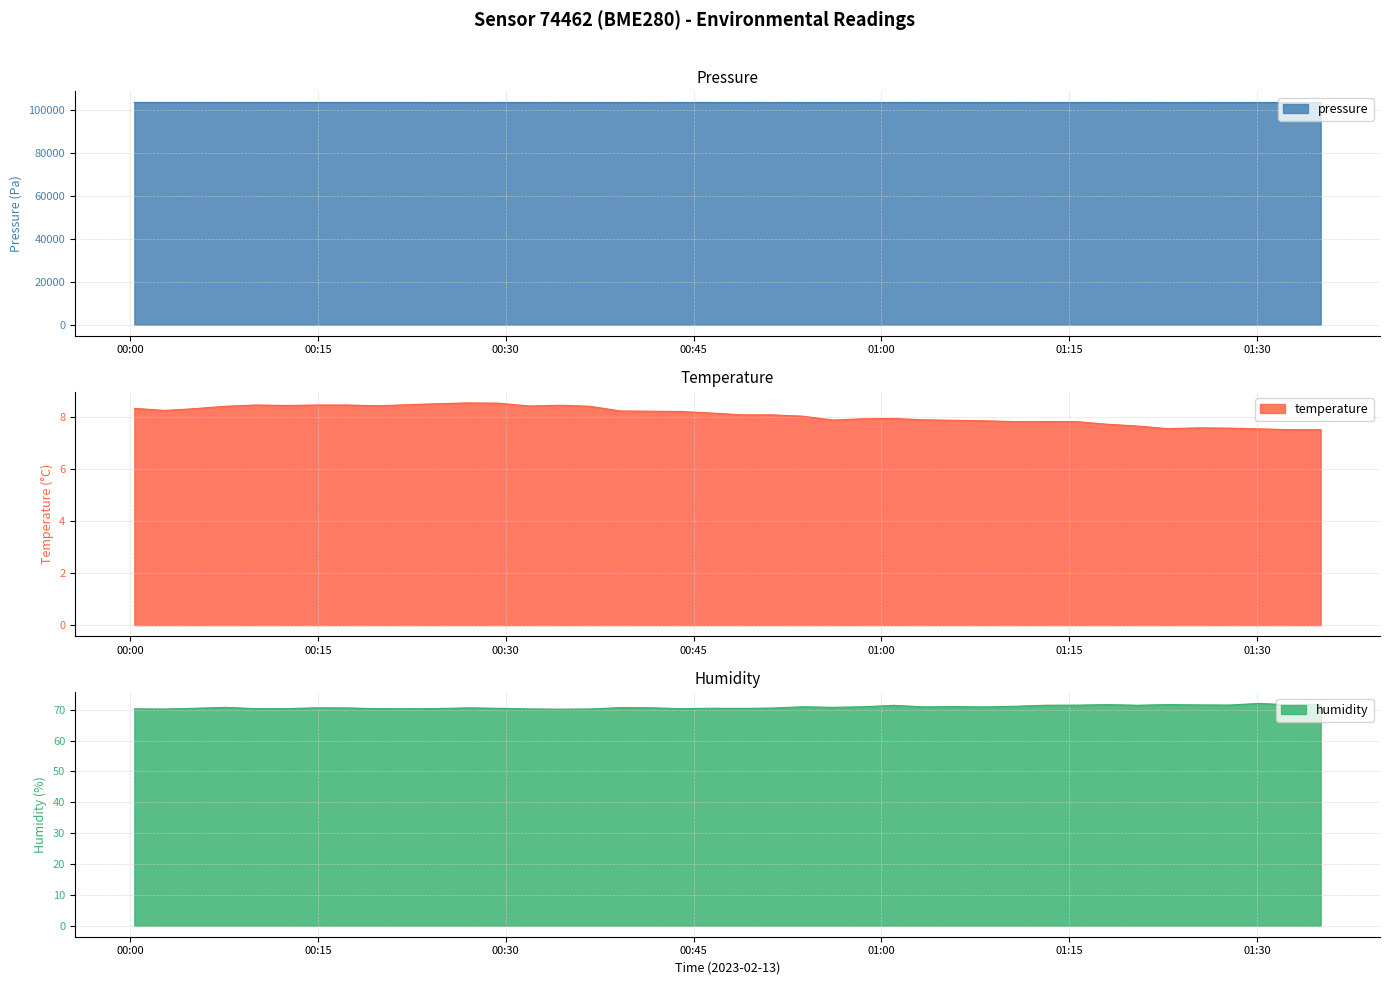

Rank the series by their maximum value, from highest to lowest.

pressure, humidity, temperature